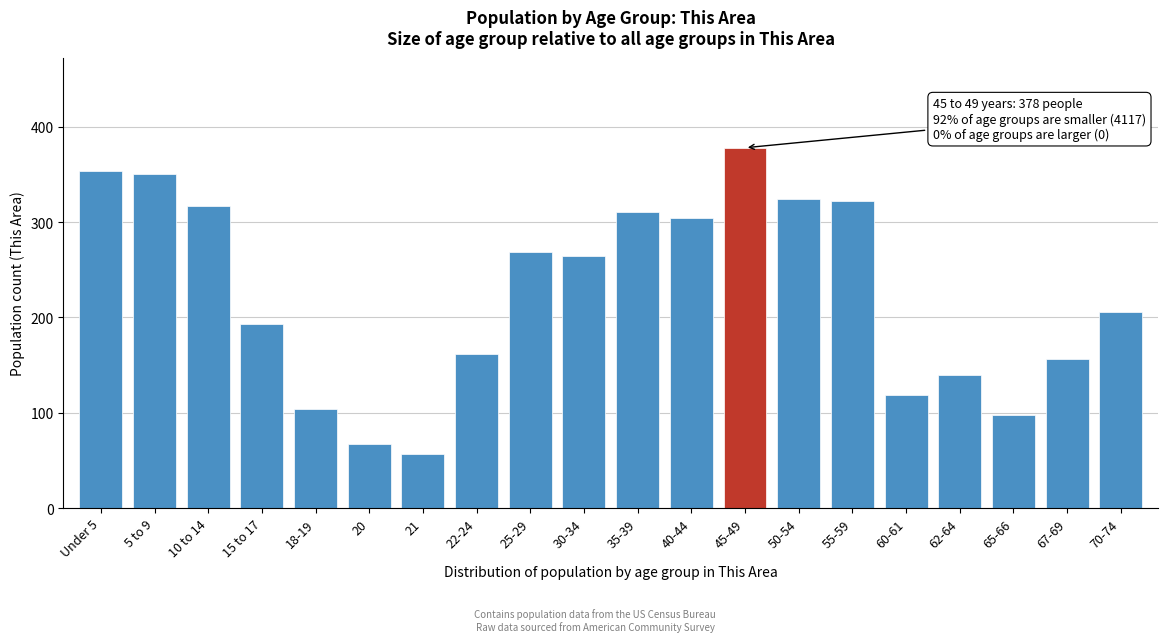

Reading left to right, what are all the values shown in this chart?

354	350	317	193	104	67	57	162	269	264	311	304	378	324	322	119	140	98	156	206